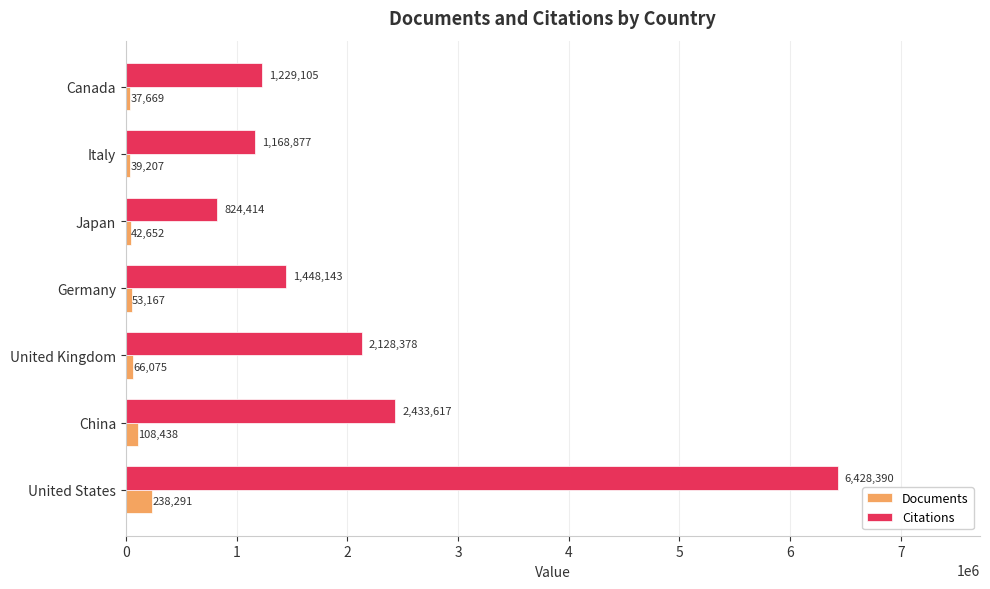

What is the difference between the maximum and minimum values in the Documents series?

200622